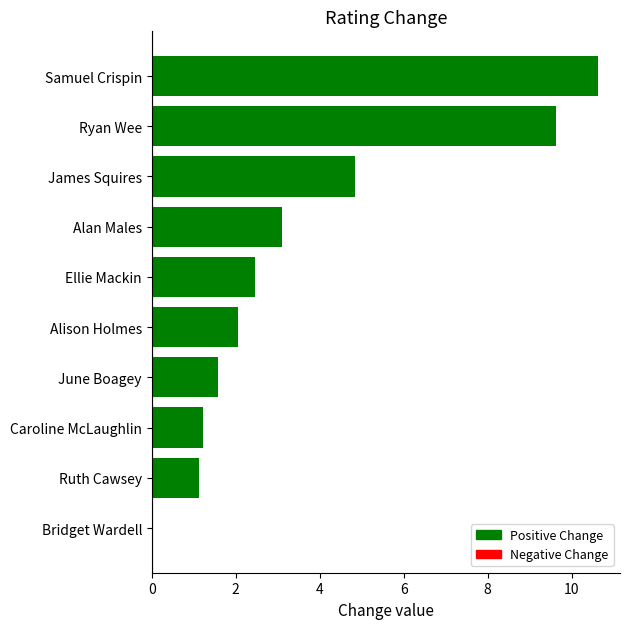

Approximately how many times larger is the value at James Squires compared to Caroline McLaughlin?

4.0